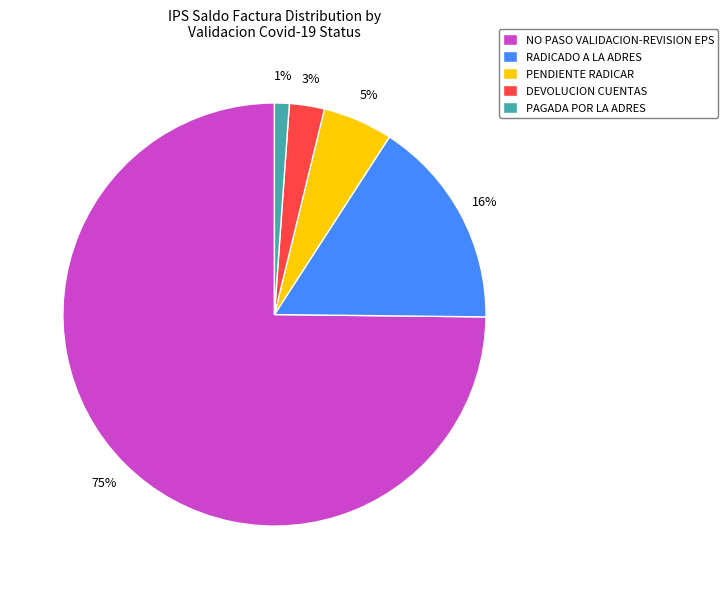

Do PENDIENTE RADICAR and NO PASO VALIDACION-REVISION EPS together represent more than half of the pie?

Yes